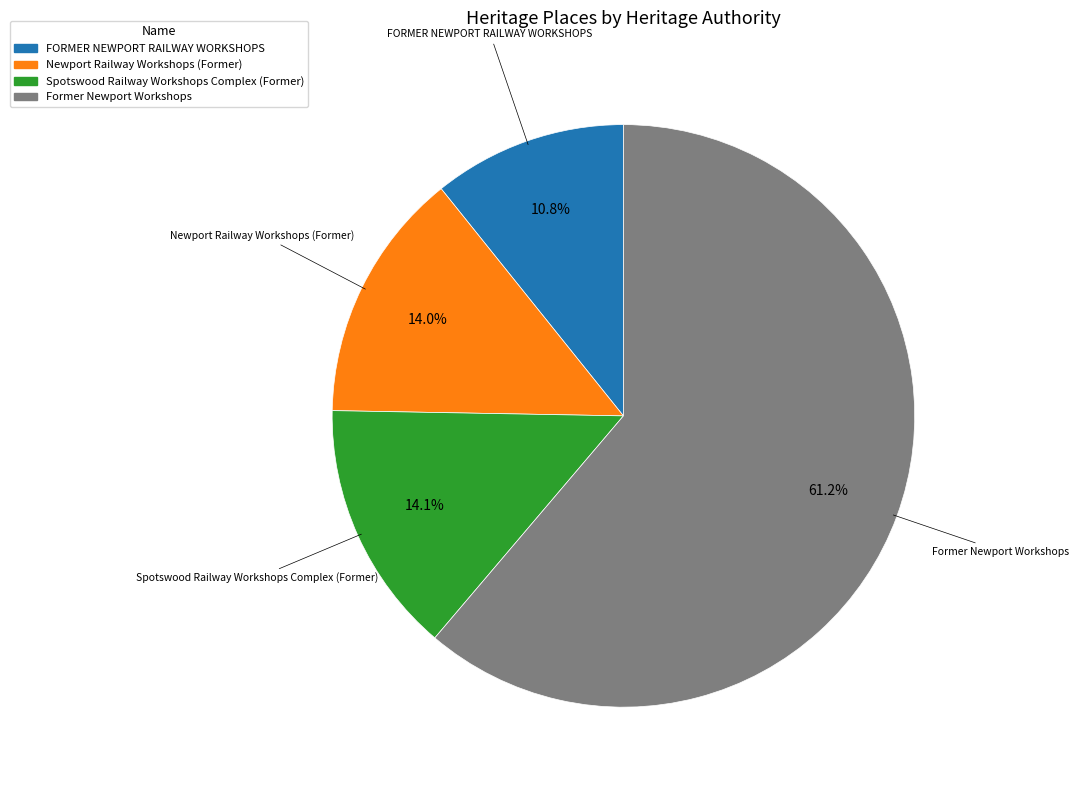

Which has a higher value, Newport Railway Workshops (Former) or Former Newport Workshops?

Former Newport Workshops